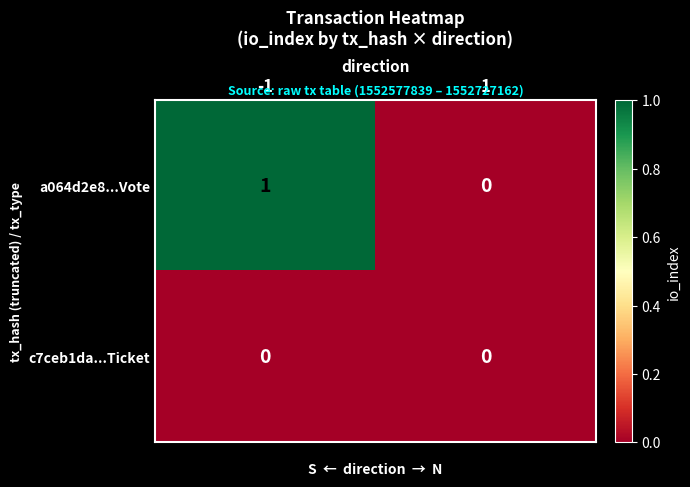

The a064d2e8...Vote series shows 1 at 1. True or false?

False